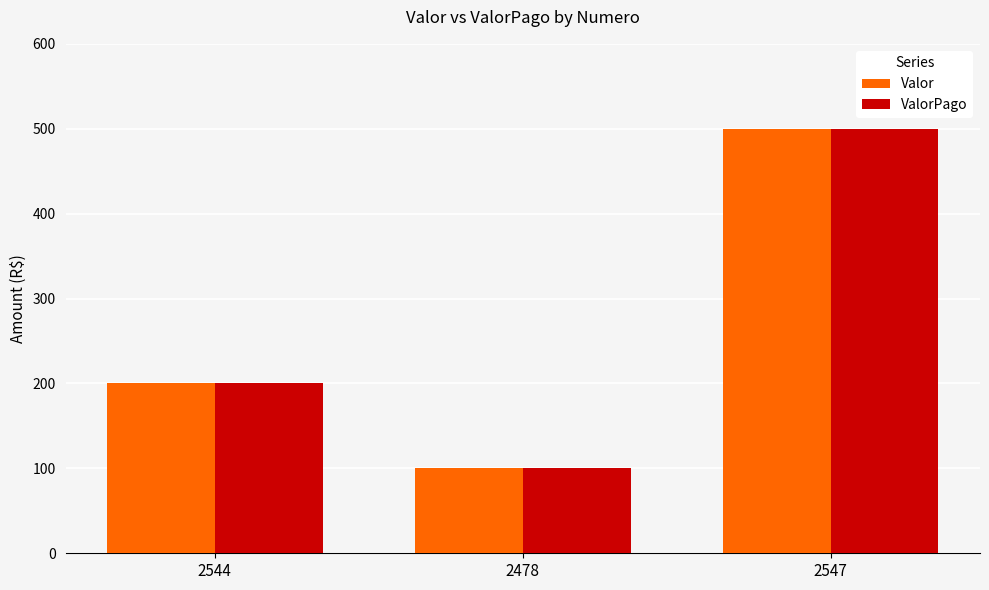

Reading left to right, list all the values displayed in this chart.

Valor: 2544=200	2478=100	2547=500
ValorPago: 2544=200	2478=100	2547=500